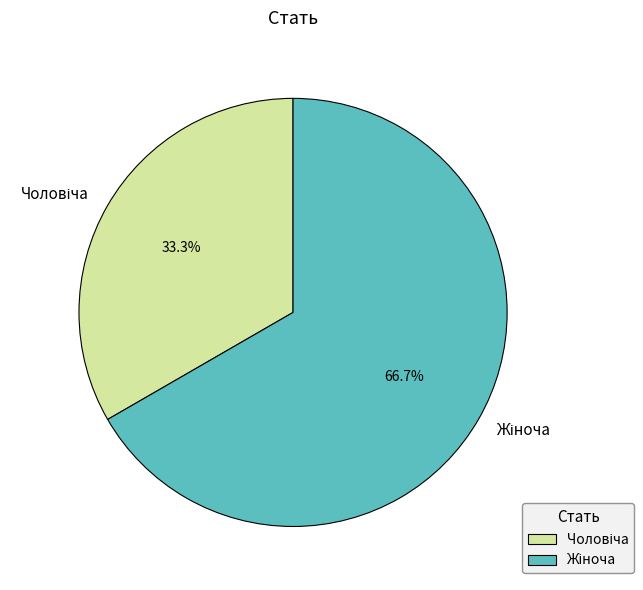

Is there a majority slice in this chart?

Yes